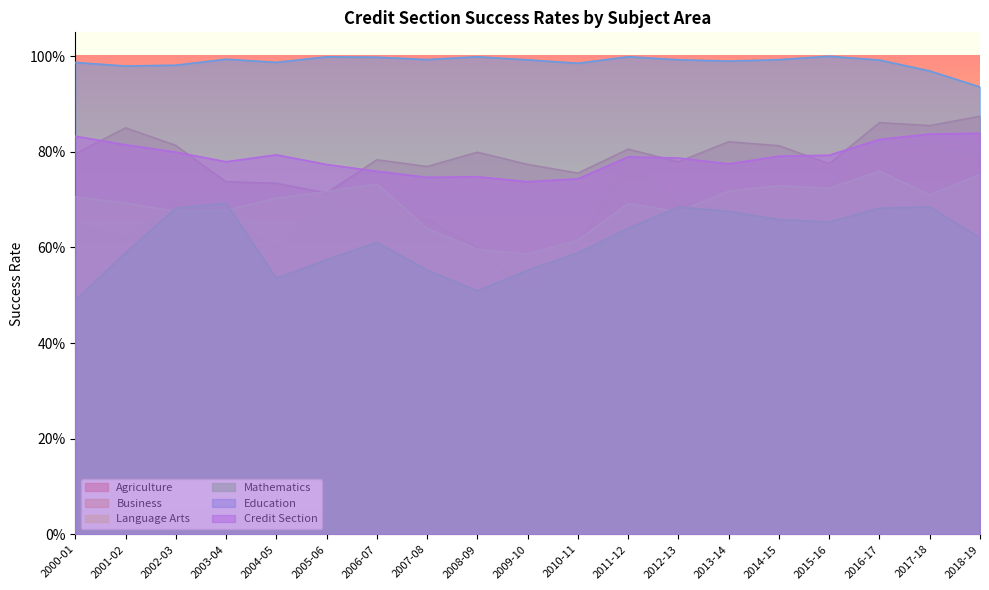

What is the average value of the Business series?

0.7